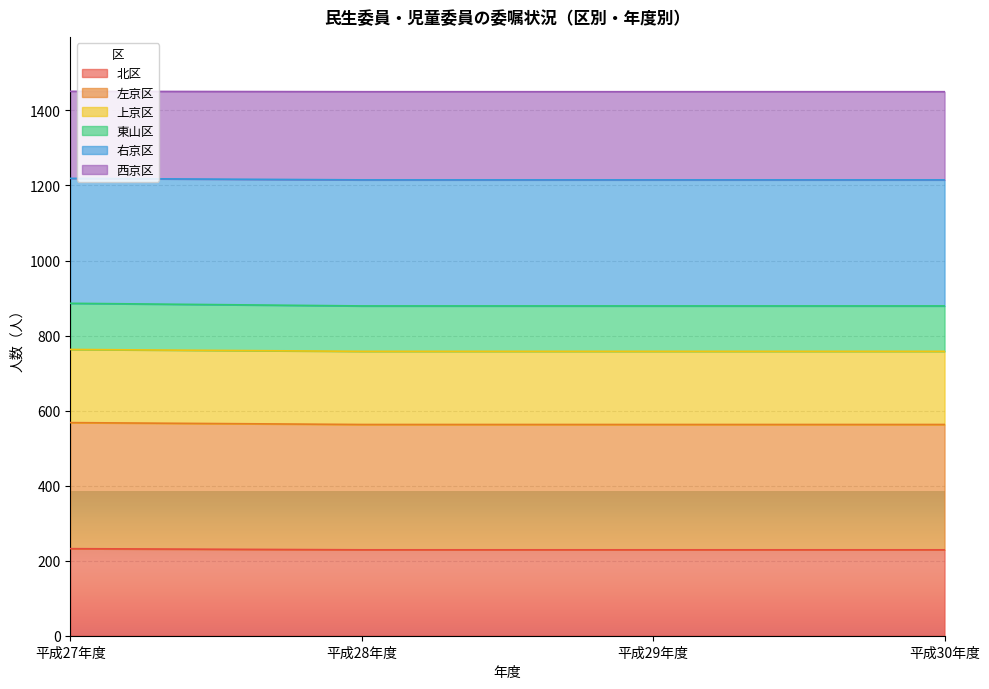

What is the minimum value for 北区?

229